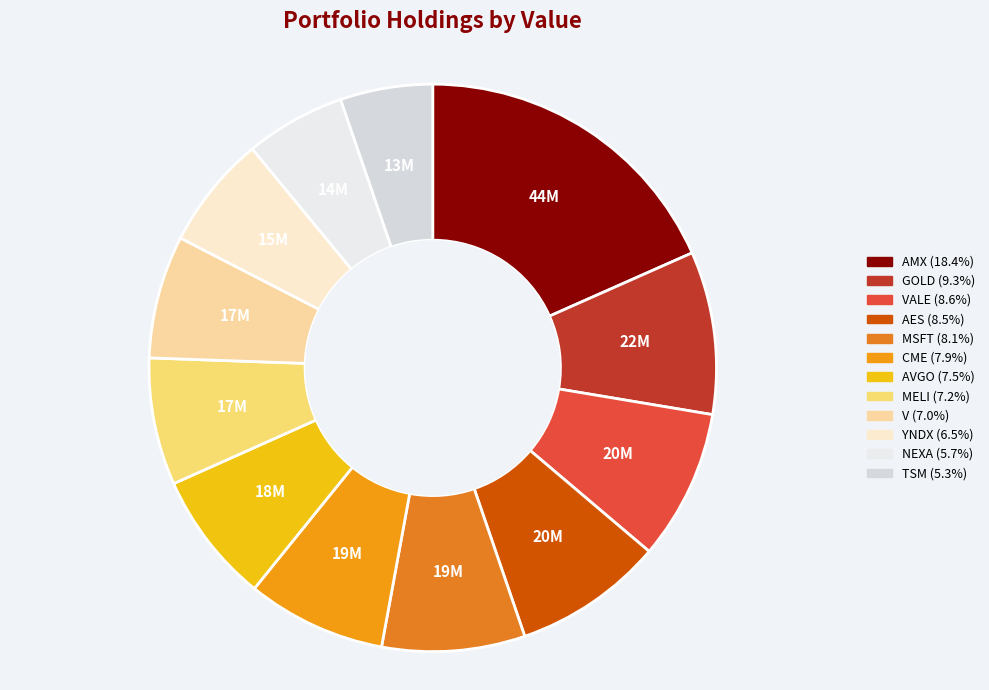

Count the number of slices in the pie.

12